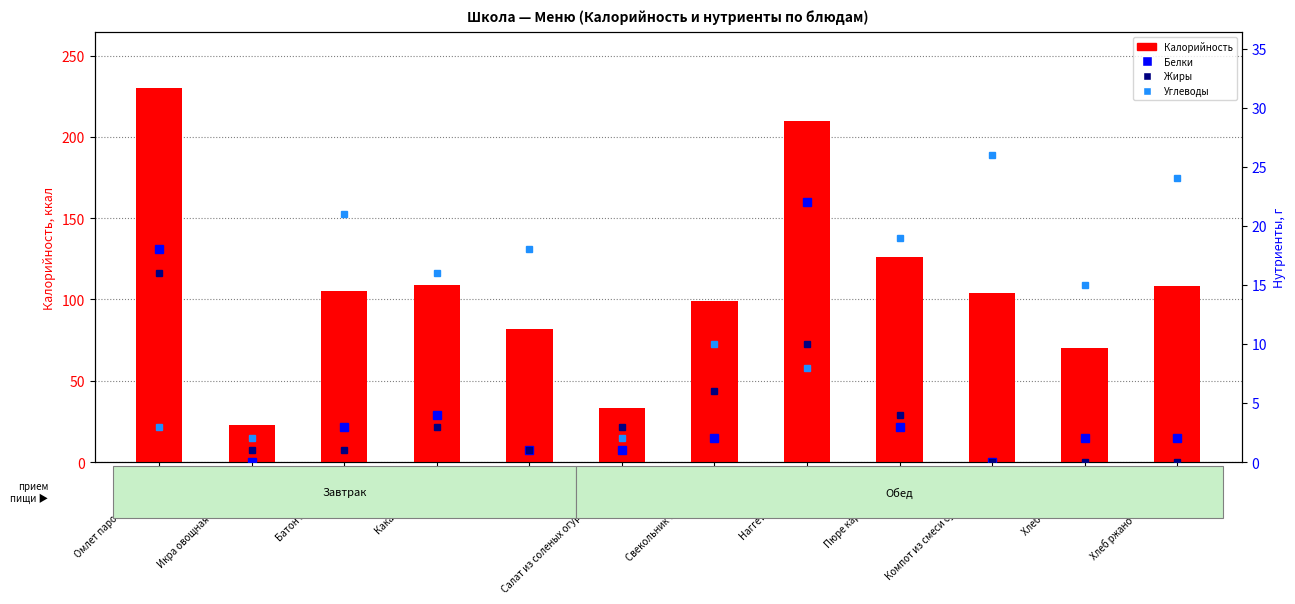

The value of Углеводы at Какао с молоком is 16. True or false?

True